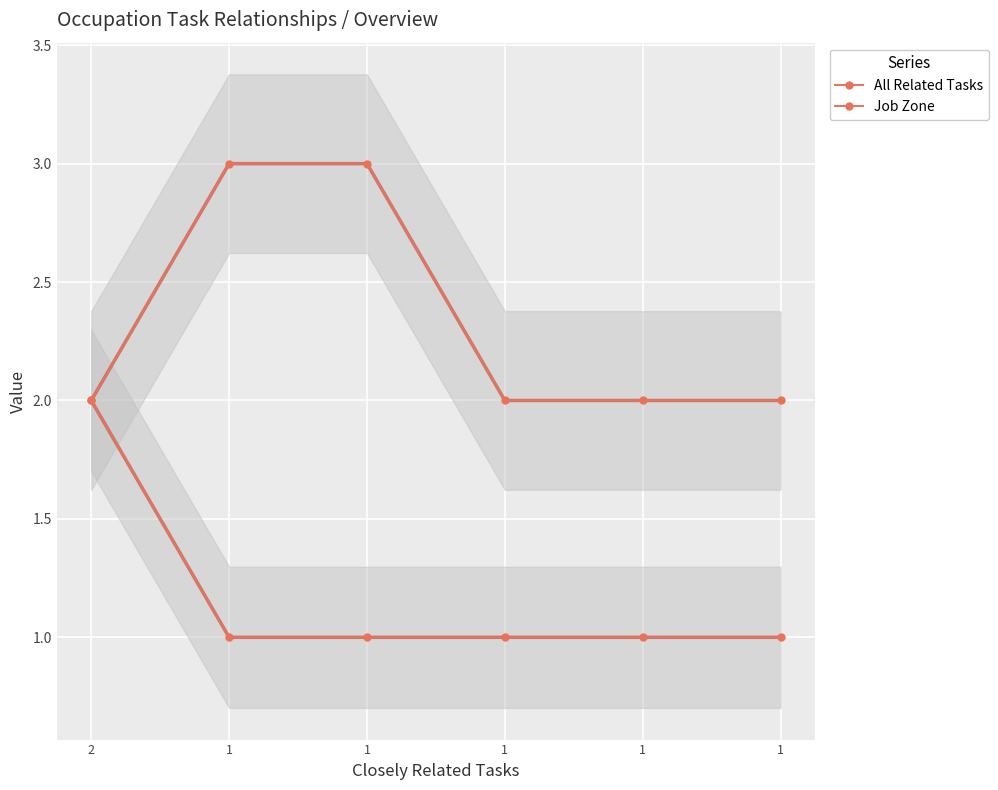

What is the difference between the maximum and minimum values in the Job Zone series?

1